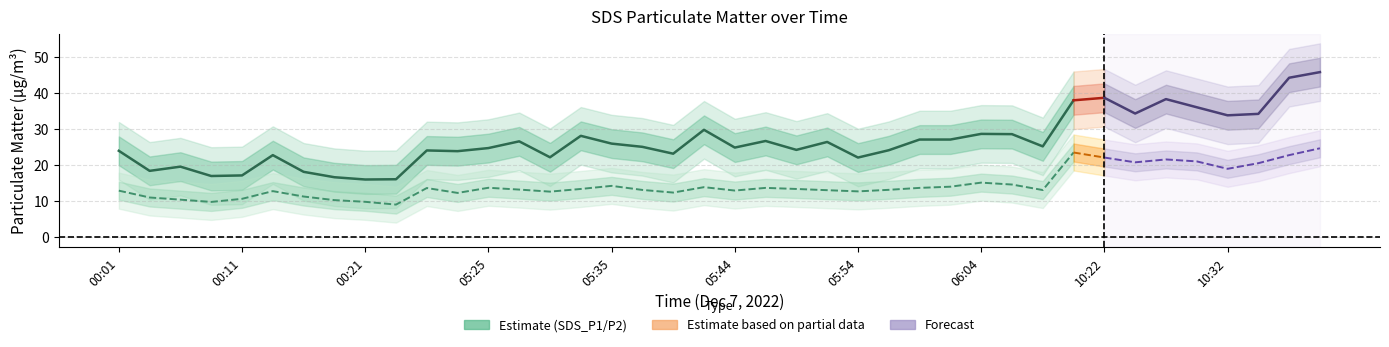

Where is SDS_P2 nearest to the value 16?

06:04